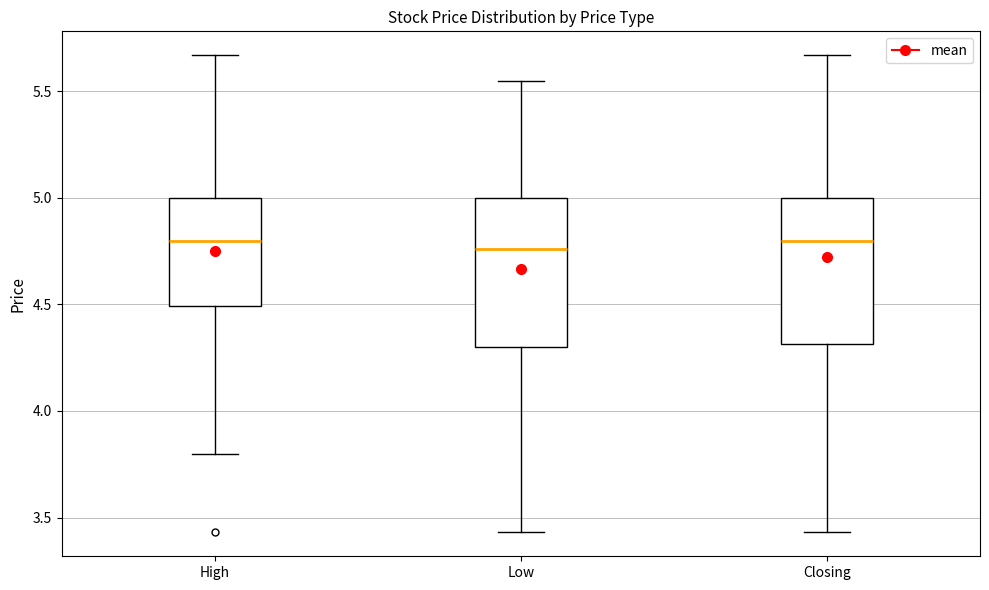

Reading left to right, read every box against the y-axis: the position of its median line, the range the box covers, and the ends of its whiskers. The values are not printed on the chart, so give them approximately, as read against the axis.

High: median 4.80, box 4.50 to 5.00, whiskers 3.80 to 5.65
Low: median 4.75, box 4.30 to 5.00, whiskers 3.45 to 5.55
Closing: median 4.80, box 4.30 to 5.00, whiskers 3.45 to 5.65